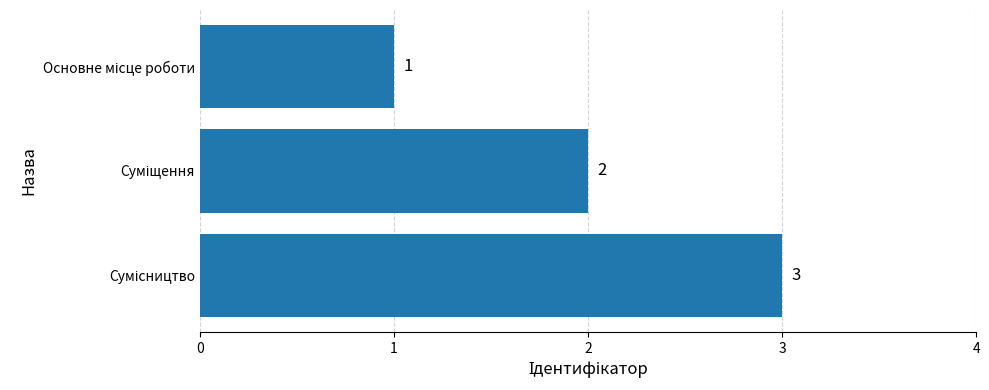

What is the maximum value shown in the chart?

3